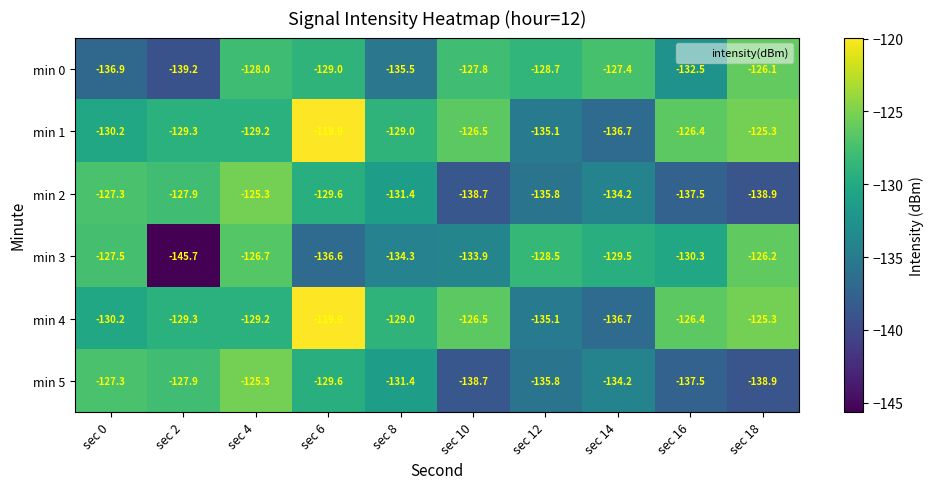

What is the difference between the maximum and second lowest values in the min 3 series?

10.4